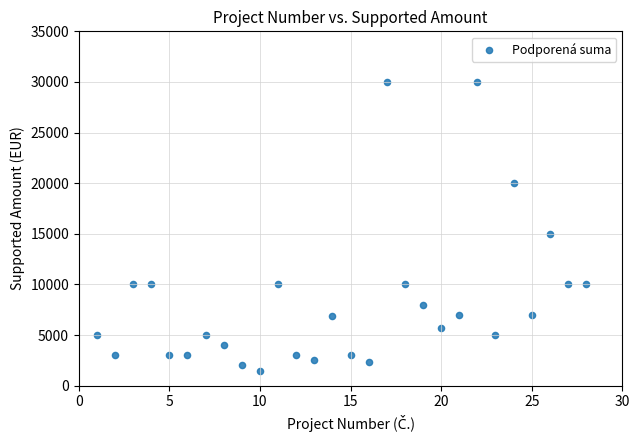

What is the range of Y values (max minus min)?

28500